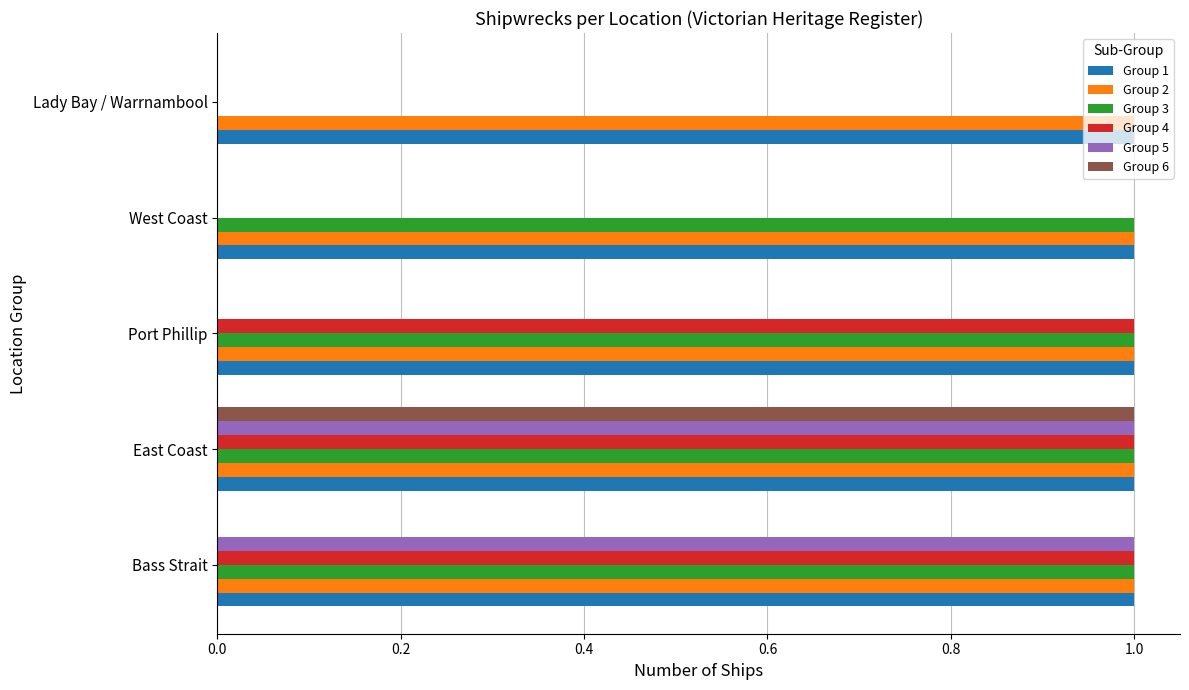

The Group 1 series shows 1 at West Coast. True or false?

True